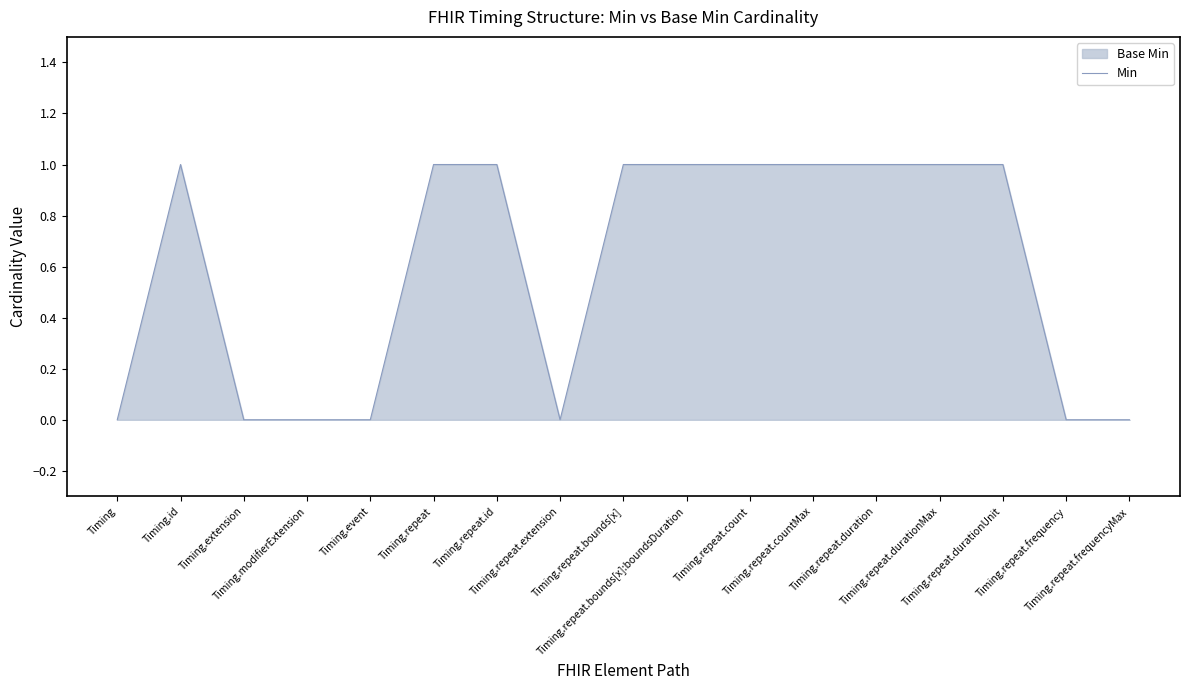

How many points are lower than both their immediate neighbors (excluding endpoints)?

1